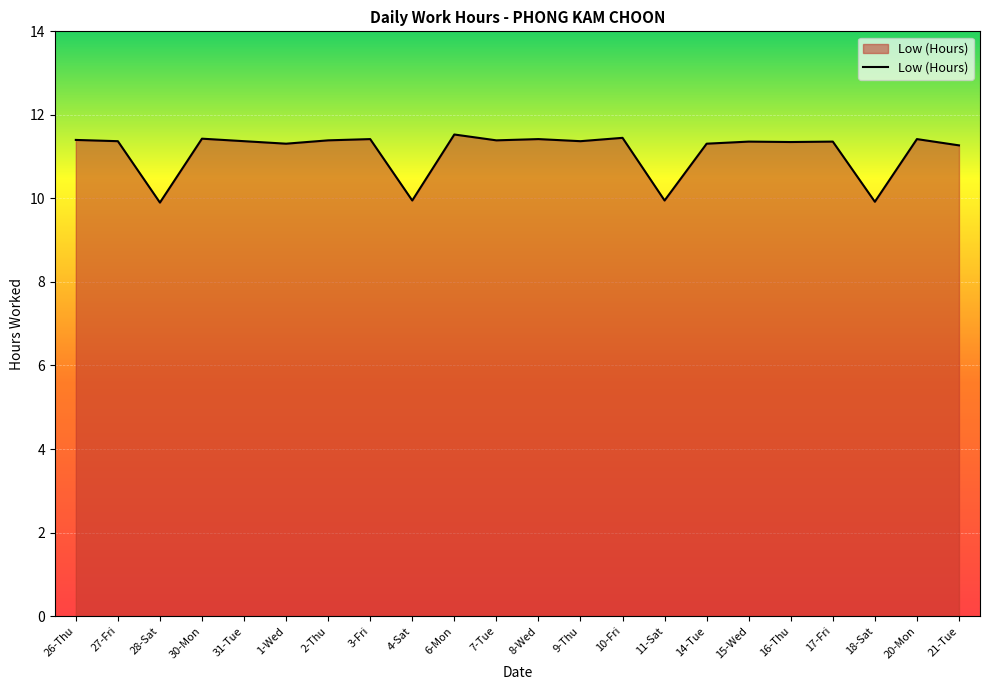

What position from the left is 30-Mon?

4